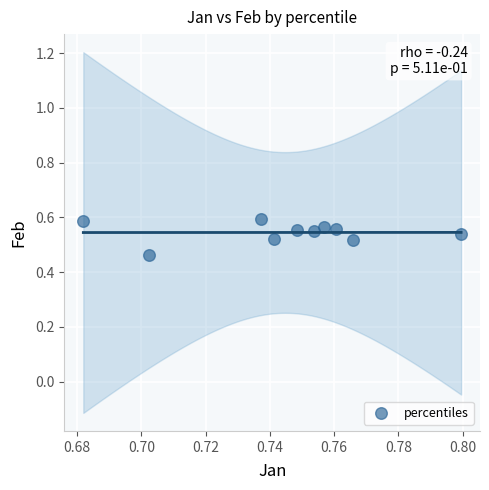

What is the average X value?

0.7